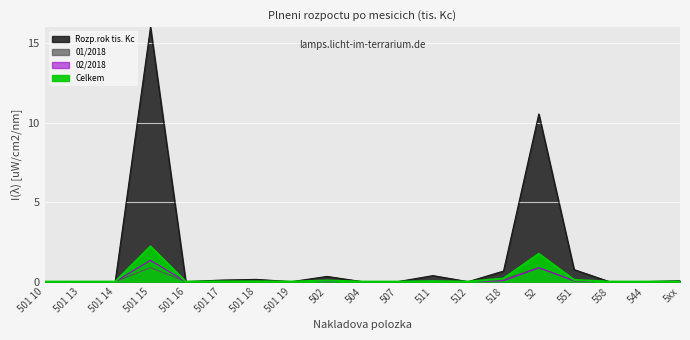

Rank the series by their maximum value, from highest to lowest.

Rozp.rok tis. Kc, Celkem, 02/2018, 01/2018